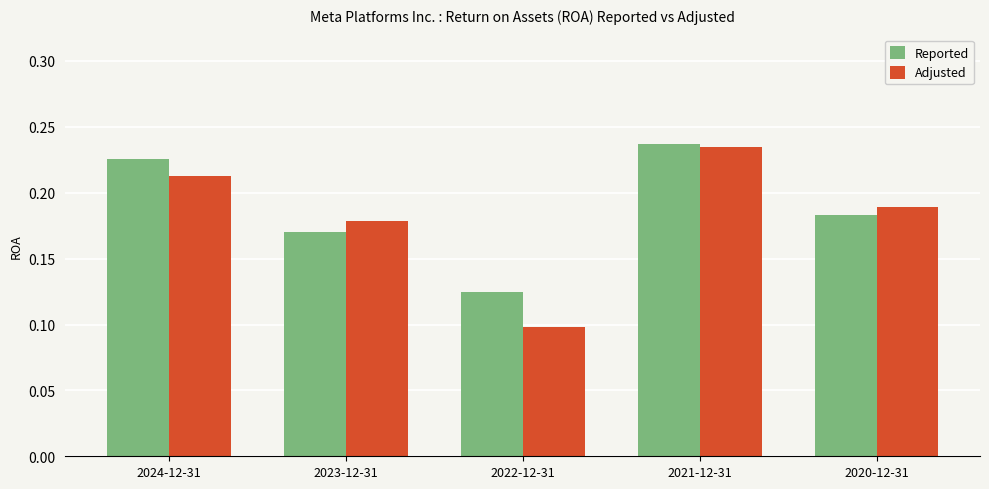

How many Adjusted values are between 0 and 1?

5